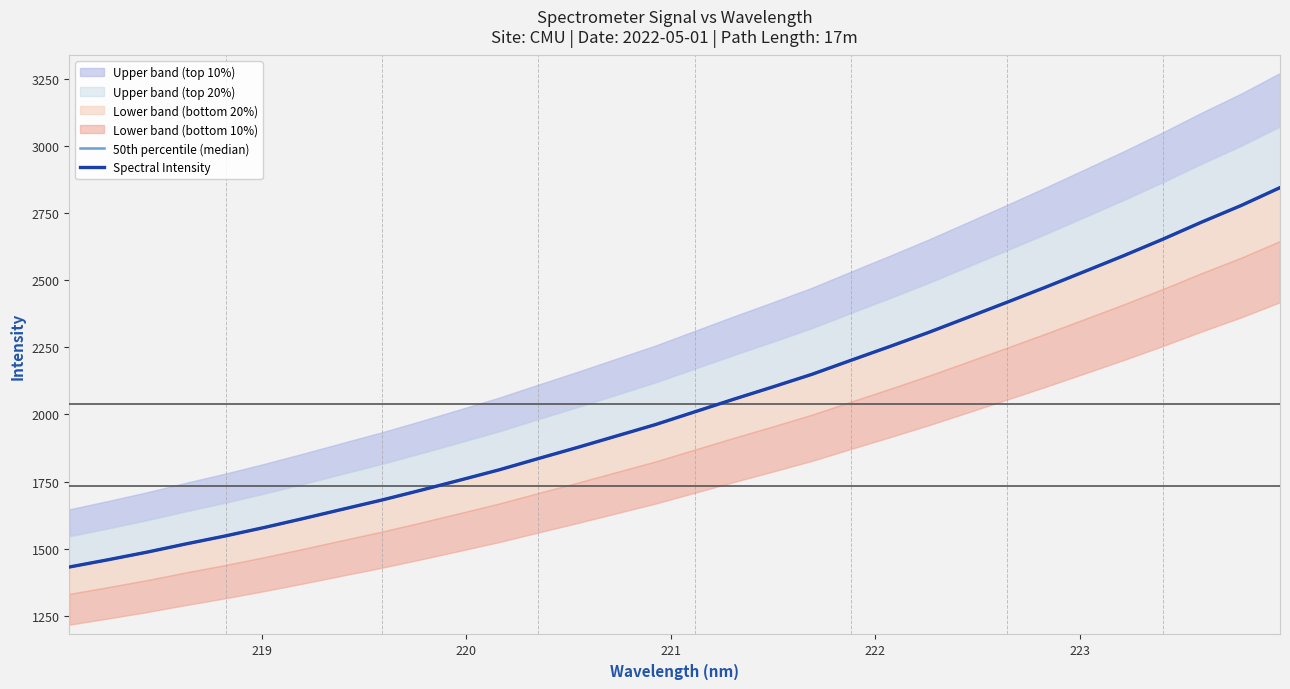

Which series has the largest total across all categories?

50th percentile (median)